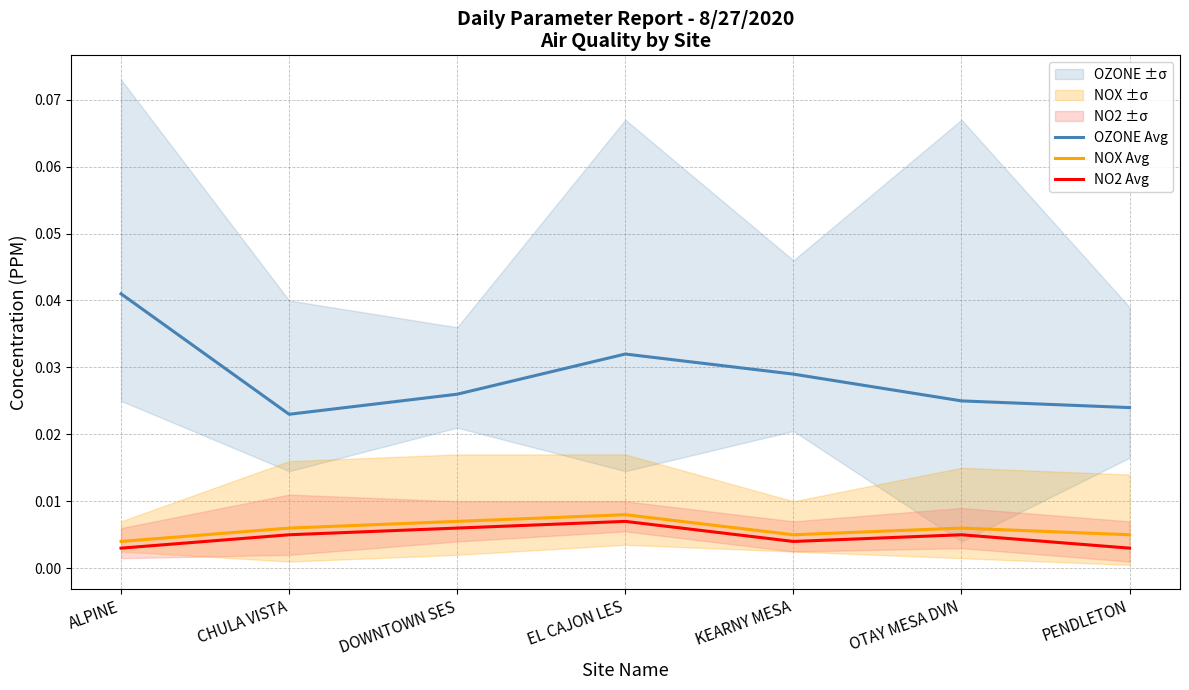

Which series has the largest range (max minus min)?

OZONE Avg